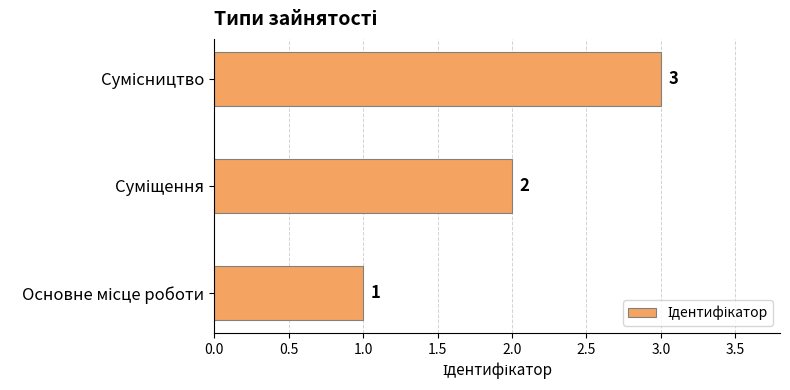

What is the sum of all values?

6